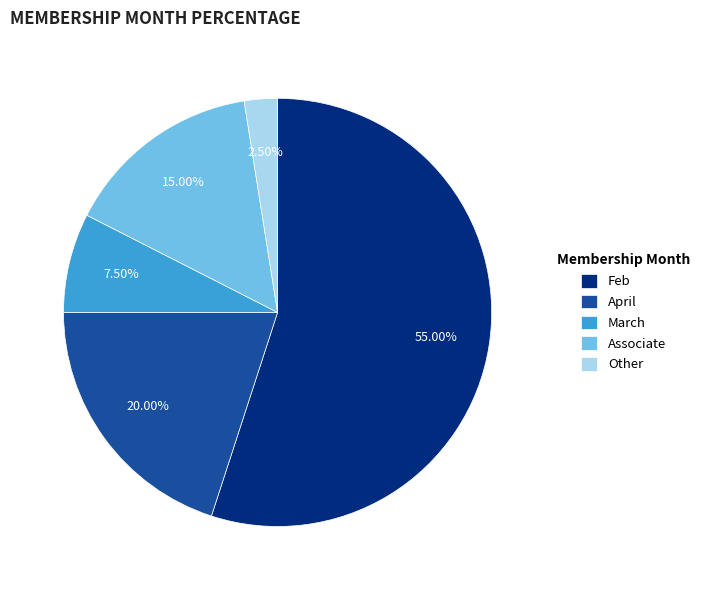

Which category accounts for the majority?

Feb